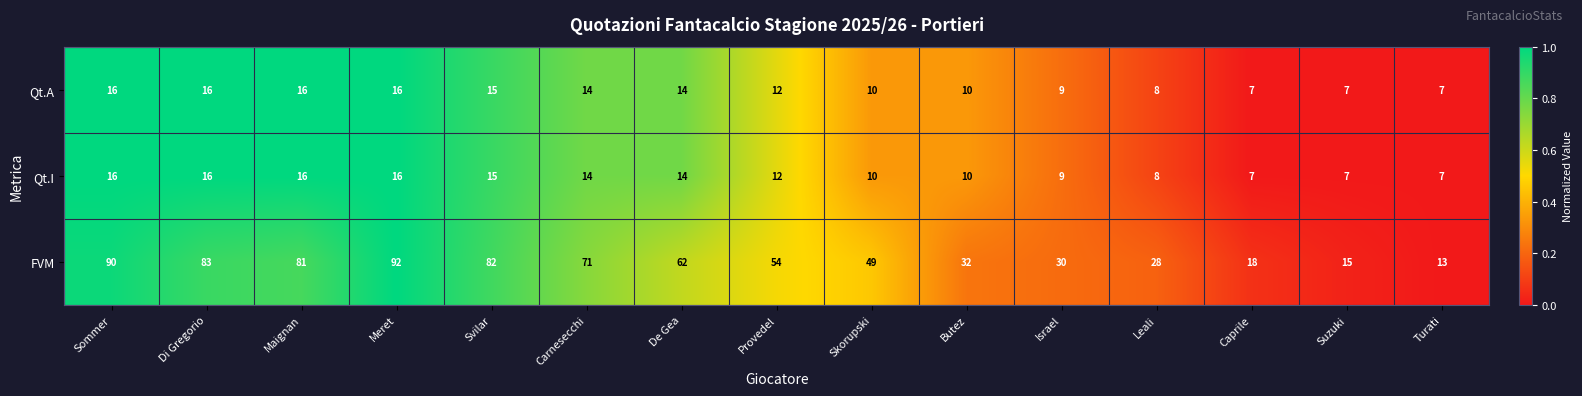

What is the average value of the FVM series?

53